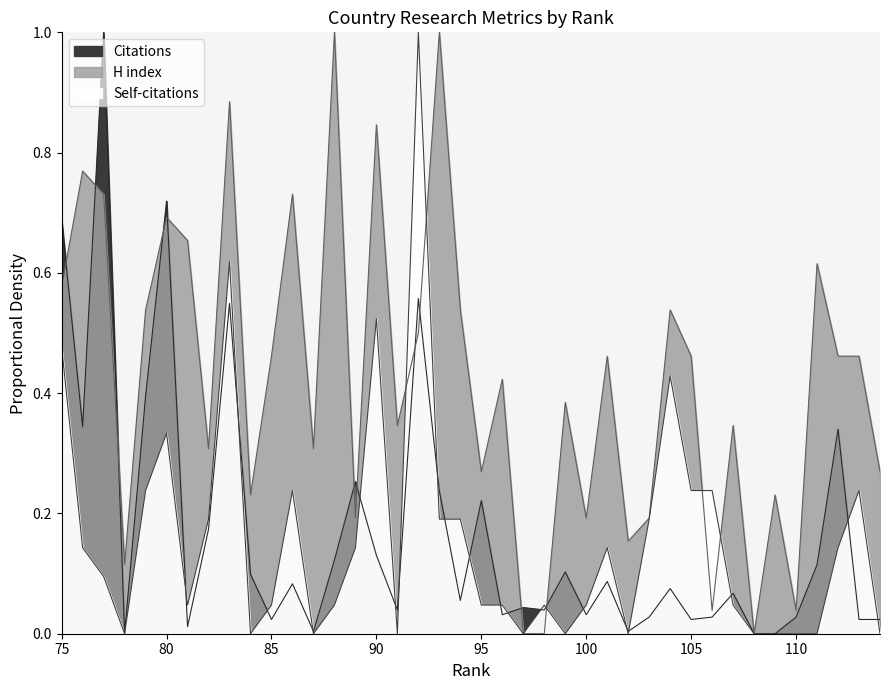

Which series has the largest range (max minus min)?

Citations